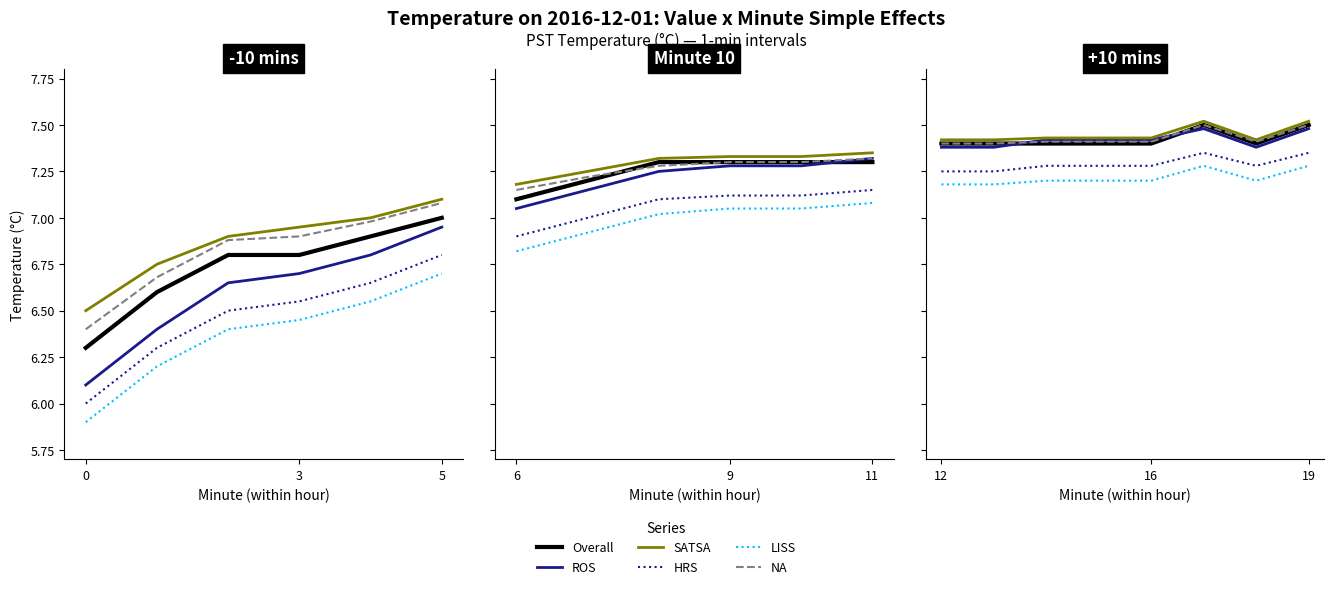

Does the chart have visible grid lines?

No